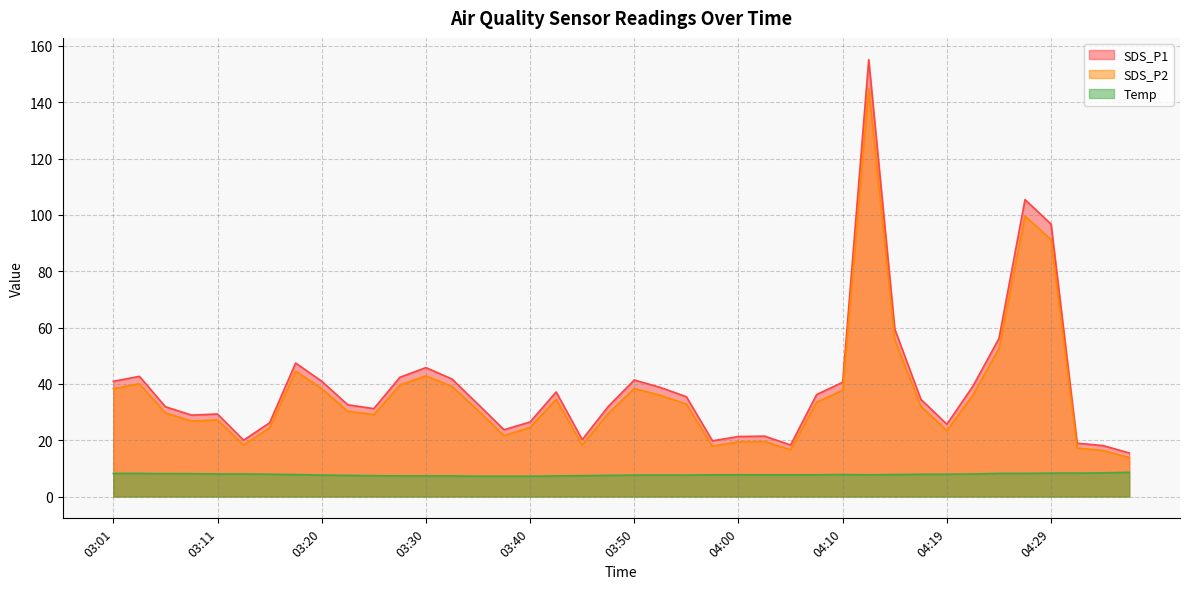

How many lines are shown in the chart?

3